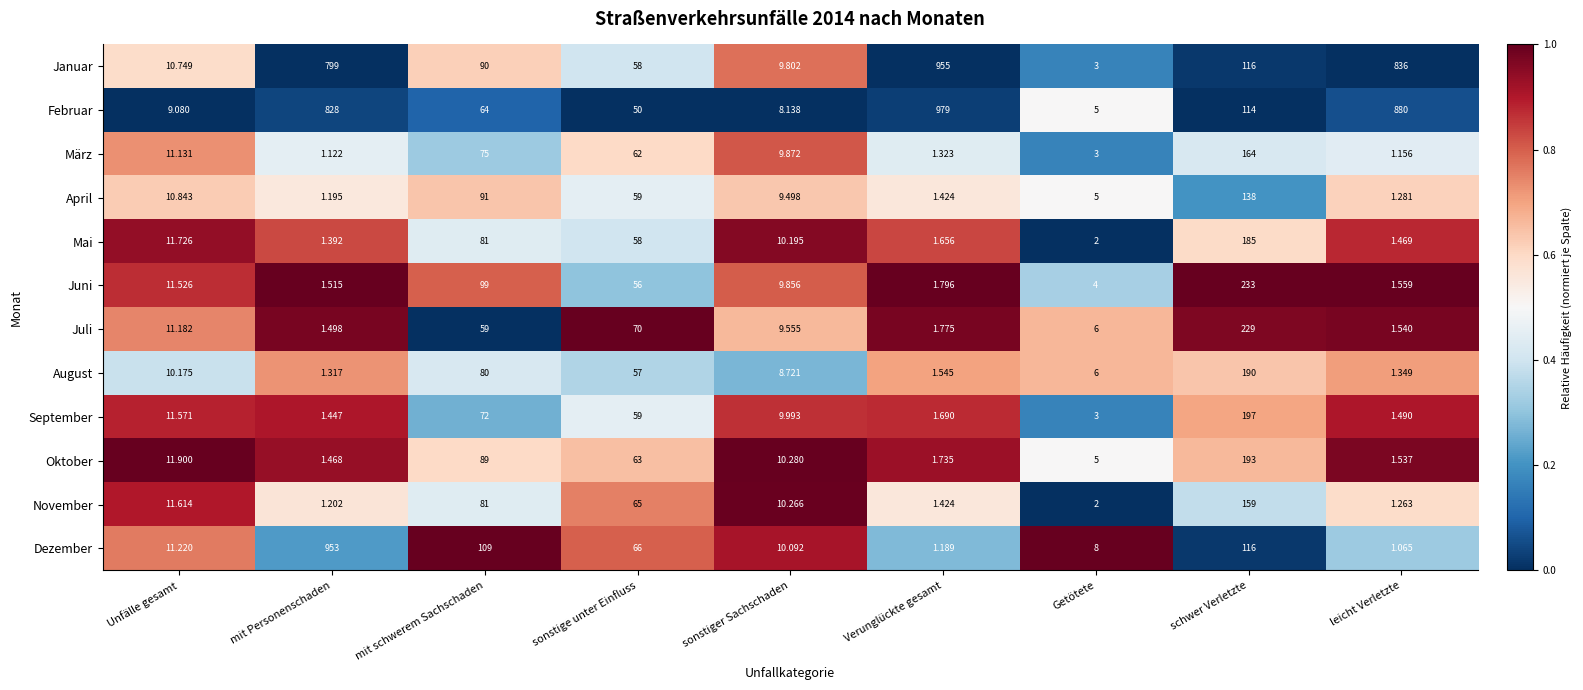

Count the number of categories in the chart.

9